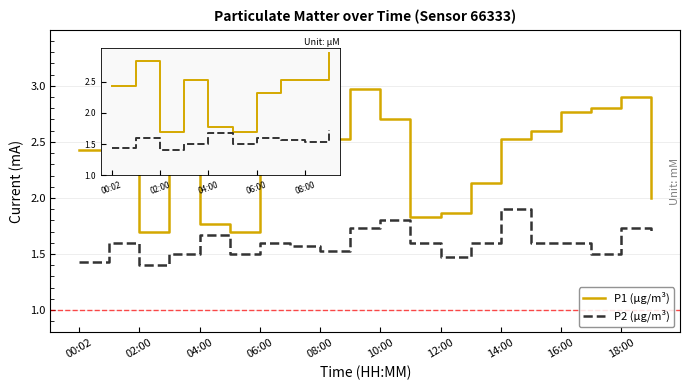

Which series has the largest total across all categories?

P1 (µg/m³)